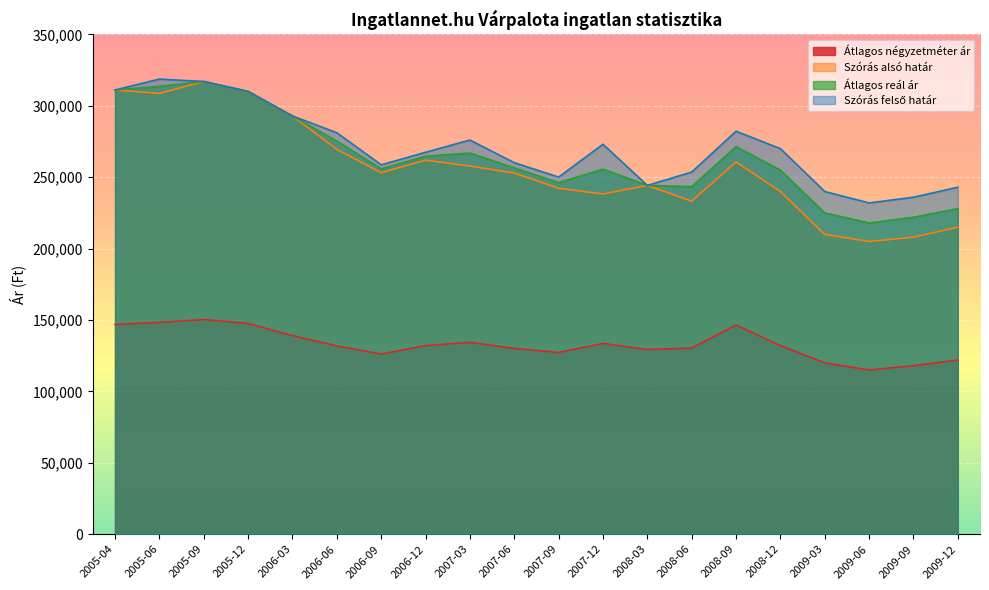

Reading left to right, list all the values displayed in this chart.

Átlagos négyzetméter ár: 2005-04=146900	2005-06=148384	2005-09=150334	2005-12=147585	2006-03=139068	2006-06=131913	2006-09=126155	2006-12=132091	2007-03=134358	2007-06=130142	2007-09=127269	2007-12=133573	2008-03=129334	2008-06=130416	2008-09=146494	2008-12=132091	2009-03=120000	2009-06=115000	2009-09=118000	2009-12=122000
Szórás alsó határ: 2005-04=311112	2005-06=308673	2005-09=317059	2005-12=310077	2006-03=292891	2006-06=269519	2006-09=253171	2006-12=261941	2007-03=257851	2007-06=252937	2007-09=242275	2007-12=238296	2008-03=244271	2008-06=233267	2008-09=260673	2008-12=240000	2009-03=210000	2009-06=205000	2009-09=208000	2009-12=215000
Átlagos reál ár: 2005-04=311112	2005-06=313708	2005-09=317059	2005-12=310077	2006-03=292891	2006-06=275340	2006-09=255934	2006-12=264705	2007-03=266958	2007-06=256567	2007-09=246189	2007-12=255696	2008-03=244271	2008-06=243438	2008-09=271447	2008-12=255000	2009-03=225000	2009-06=218000	2009-09=222000	2009-12=228000
Szórás felső határ: 2005-04=311112	2005-06=318743	2005-09=317059	2005-12=310077	2006-03=292891	2006-06=281161	2006-09=258697	2006-12=267469	2007-03=276065	2007-06=260197	2007-09=250103	2007-12=273096	2008-03=244271	2008-06=253609	2008-09=282221	2008-12=270000	2009-03=240000	2009-06=232000	2009-09=236000	2009-12=243000